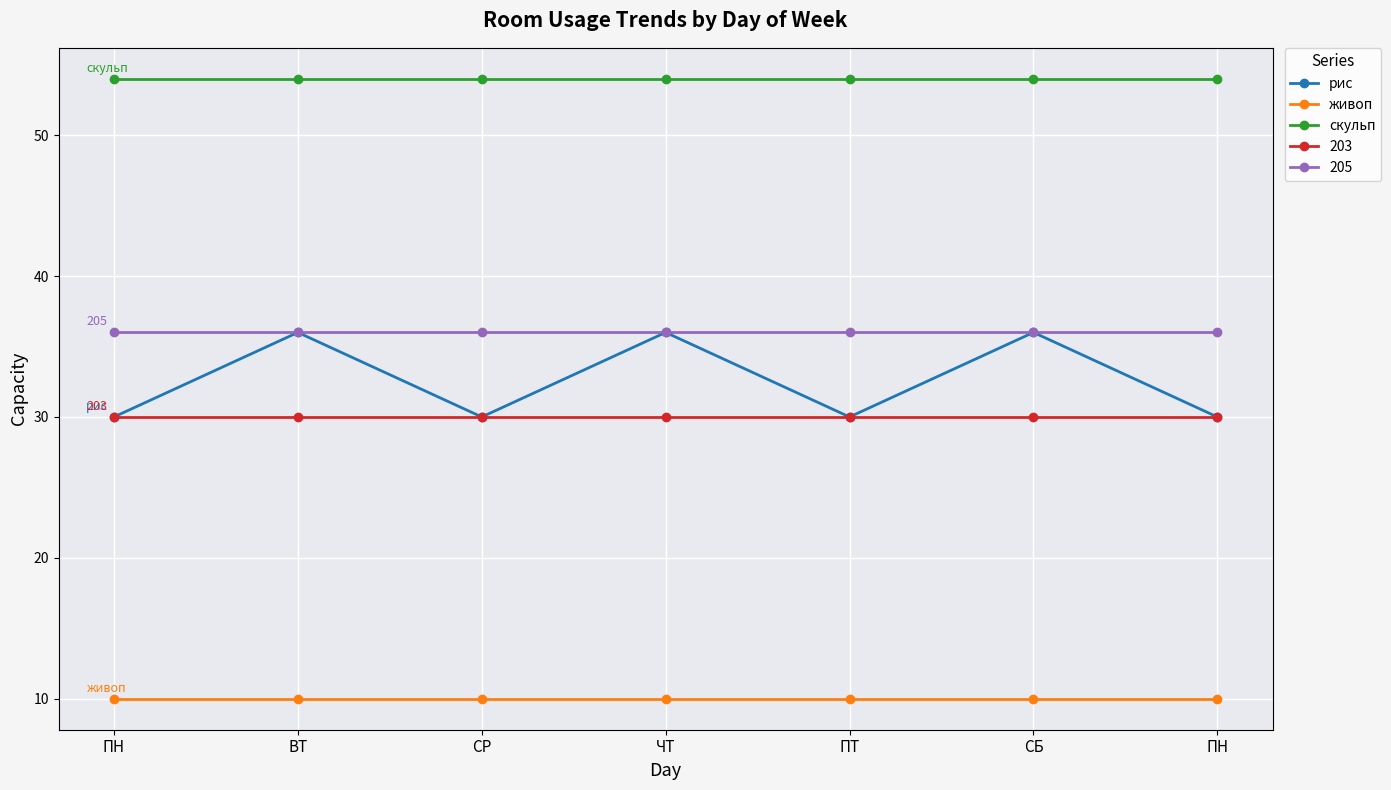

How many lines are shown in the chart?

5